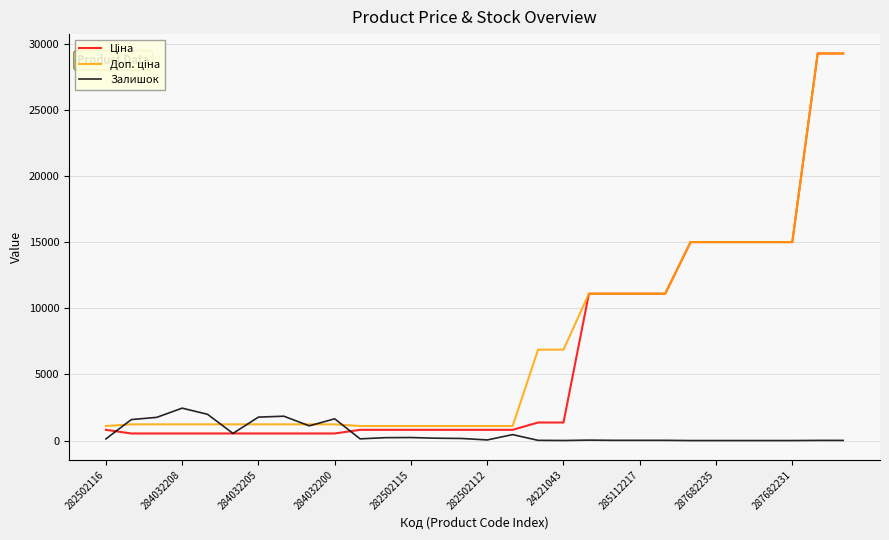

What is the maximum value for Залишок?

2453.0